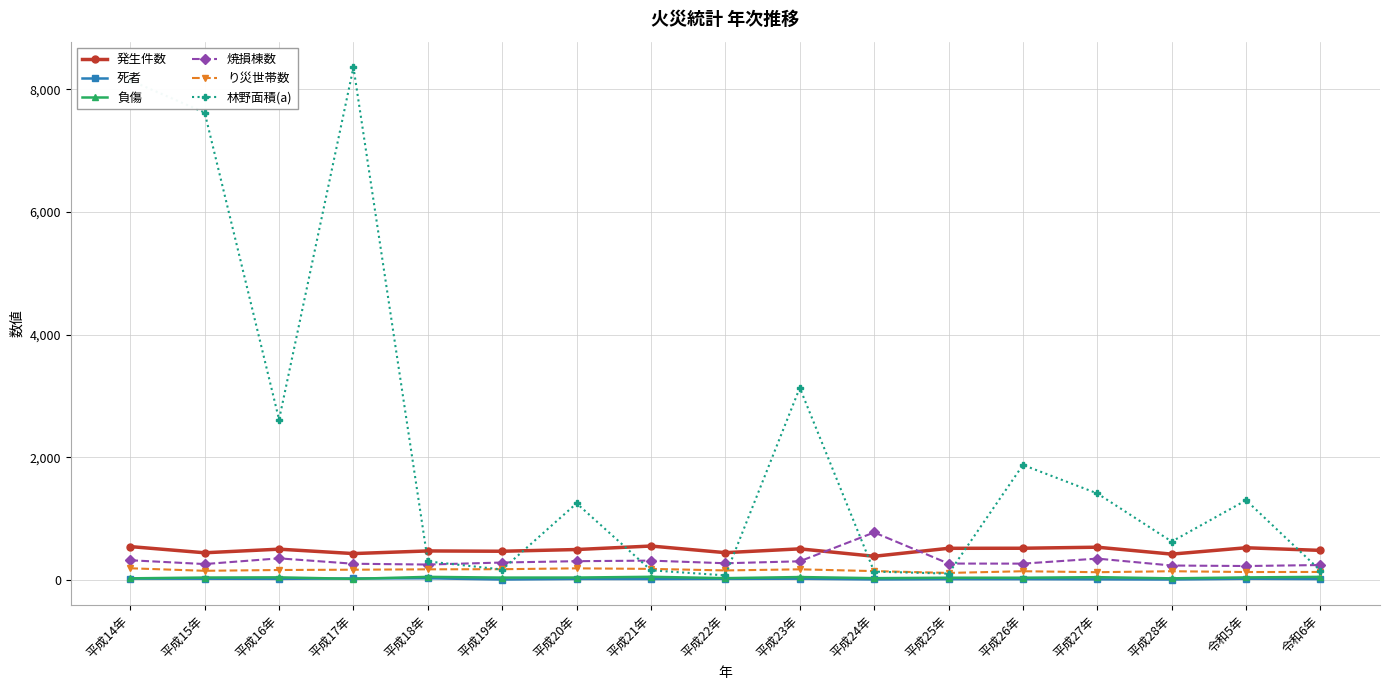

True or false: 発生件数 has more than 2 points higher than both neighbors.

True